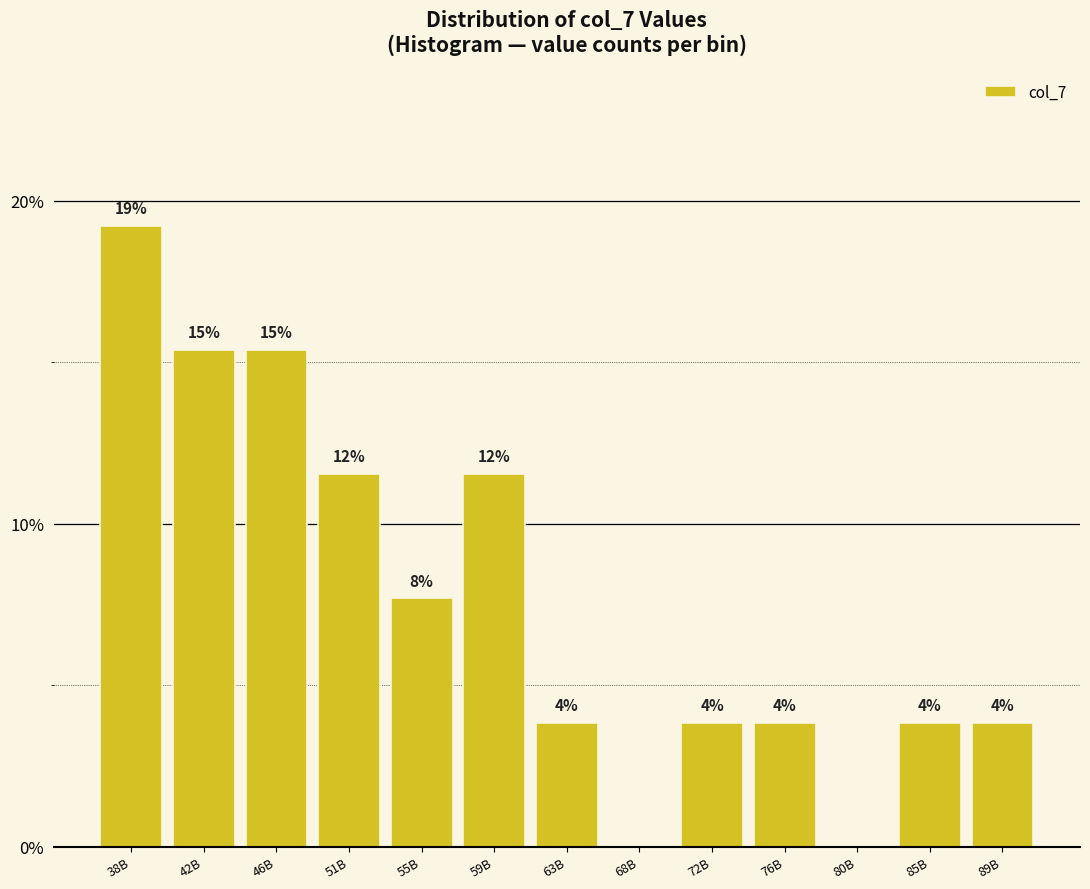

Are the bars horizontal?

No